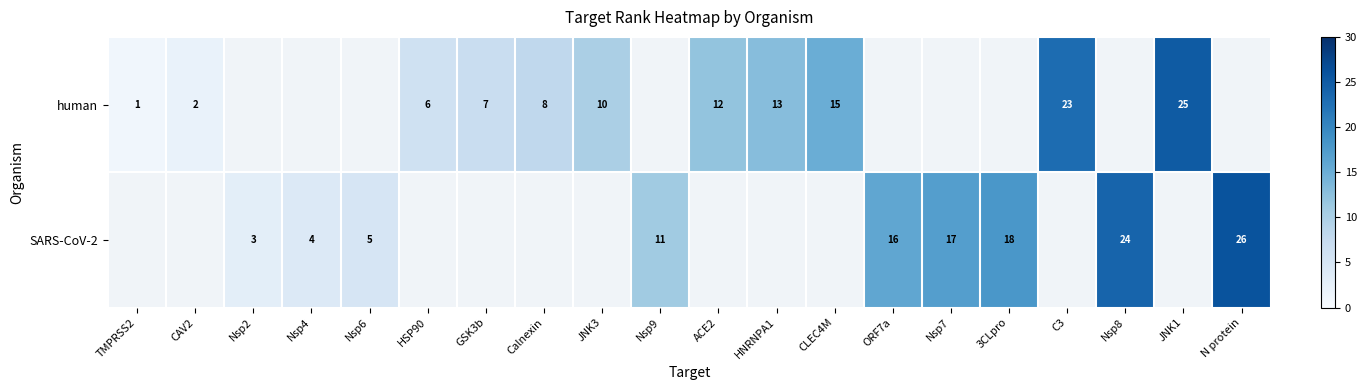

Is the value of SARS-CoV-2 at Nsp9 greater than the value of human at Nsp9?

No